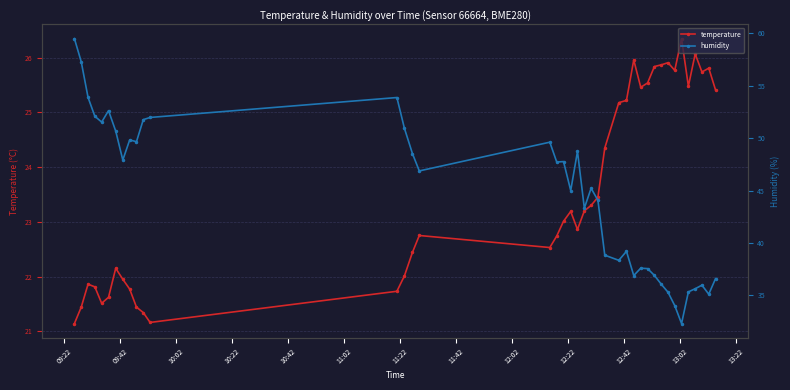

What is the value of the humidity point at the 4th from the left?

52.1